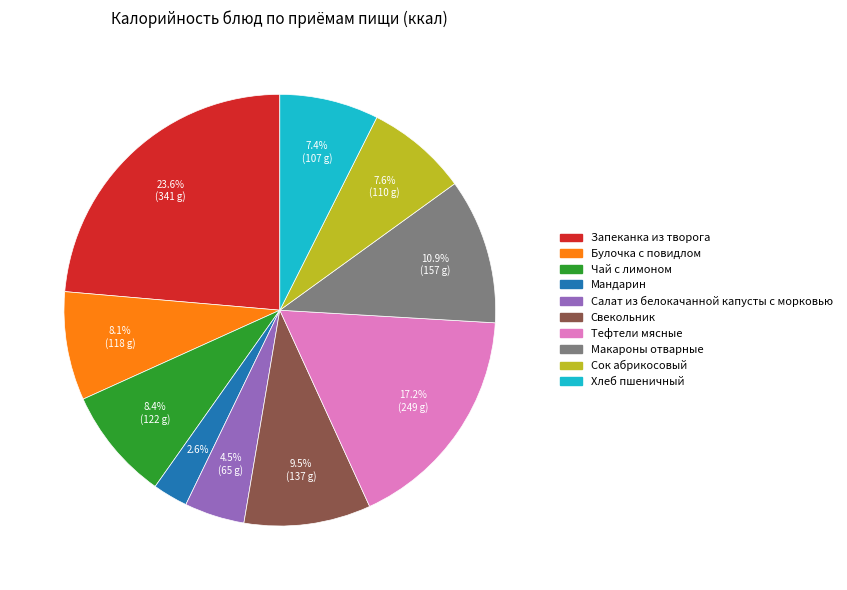

How many slices are in this pie chart?

10